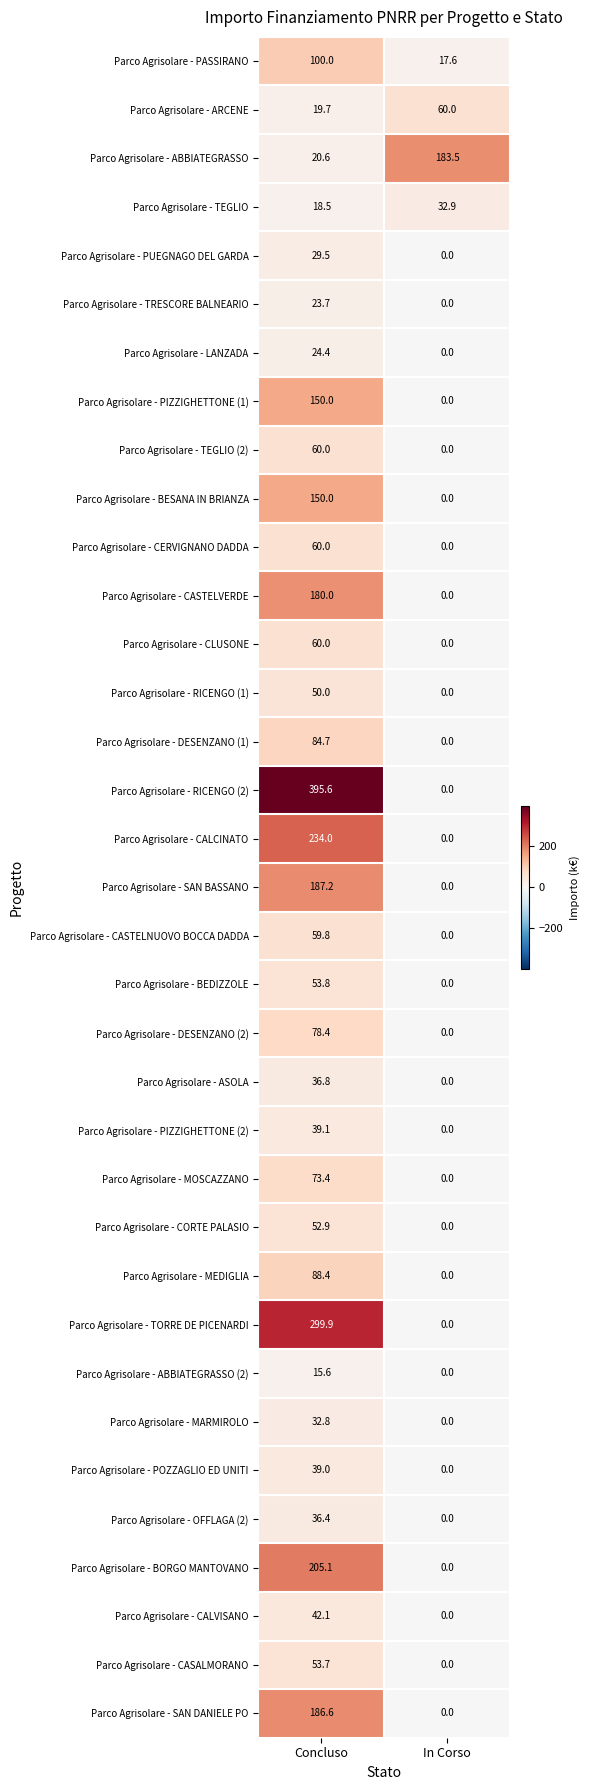

At which category is the sum across all series the highest?

Concluso